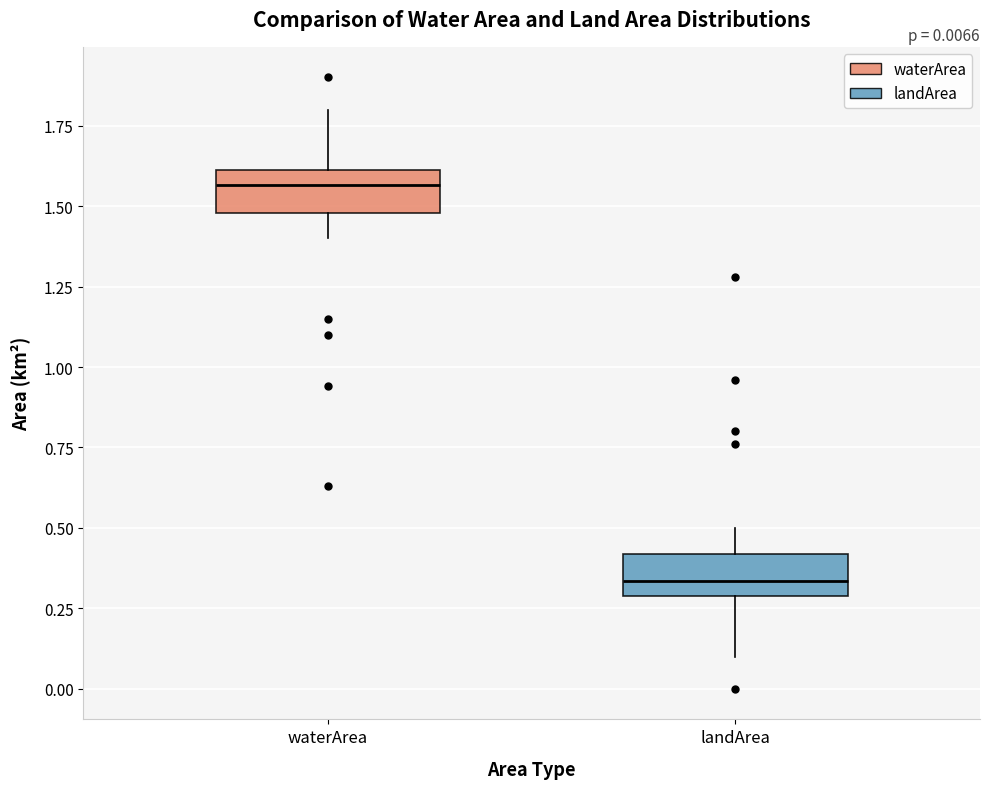

Which box's median line is the lowest?

landArea